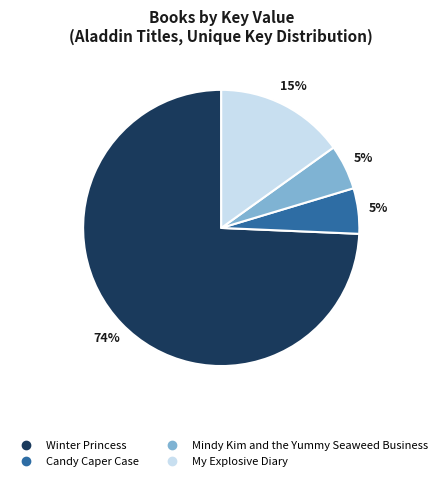

True or false: Mindy Kim and the Yummy Seaweed Business accounts for 5% of the total.

True